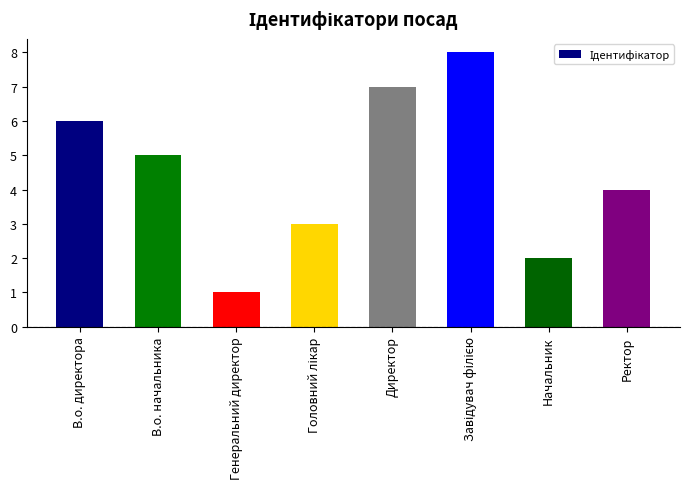

At which category does the chart reach its minimum across all series?

Генеральний директор